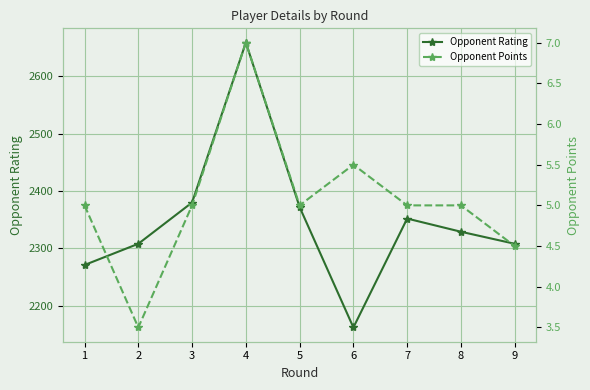

What is the value of the Opponent Points point at the 1st from the left?

5.0